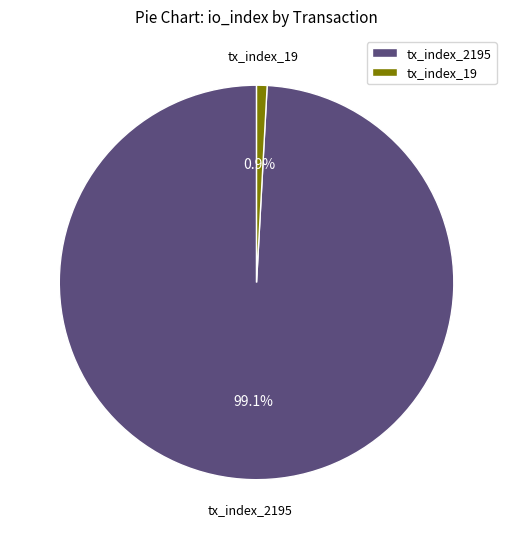

How many slices are in this pie chart?

2